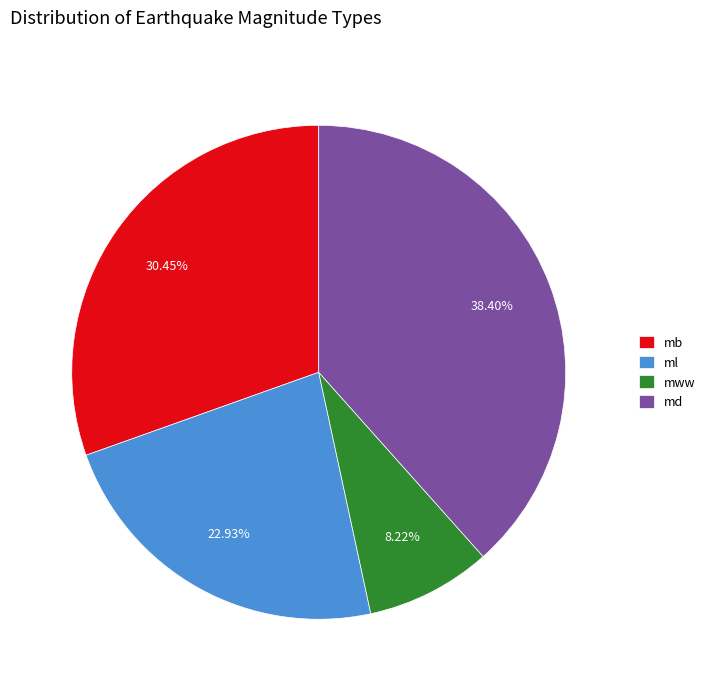

To the nearest percent, what is the difference between the largest and smallest slice percentages?

30%